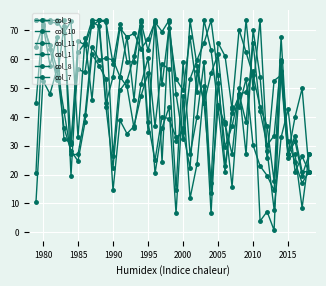

What is the difference between the maximum and second lowest values in the col_8 series?

57.9